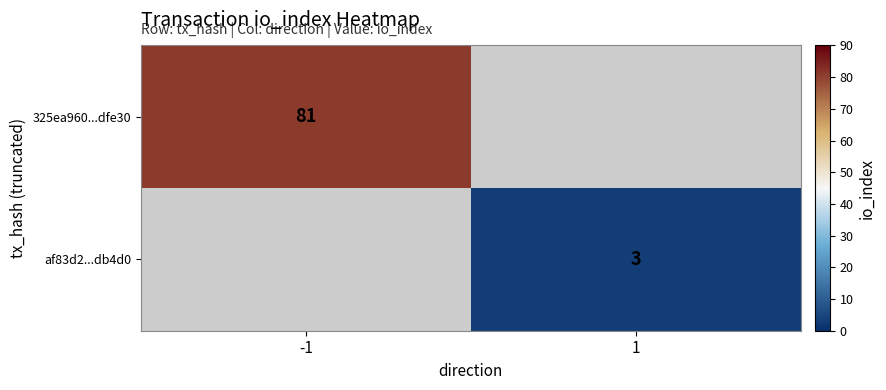

Is the value of 325ea960...dfe30 at -1 greater than the value of af83d2...db4d0 at 1?

Yes